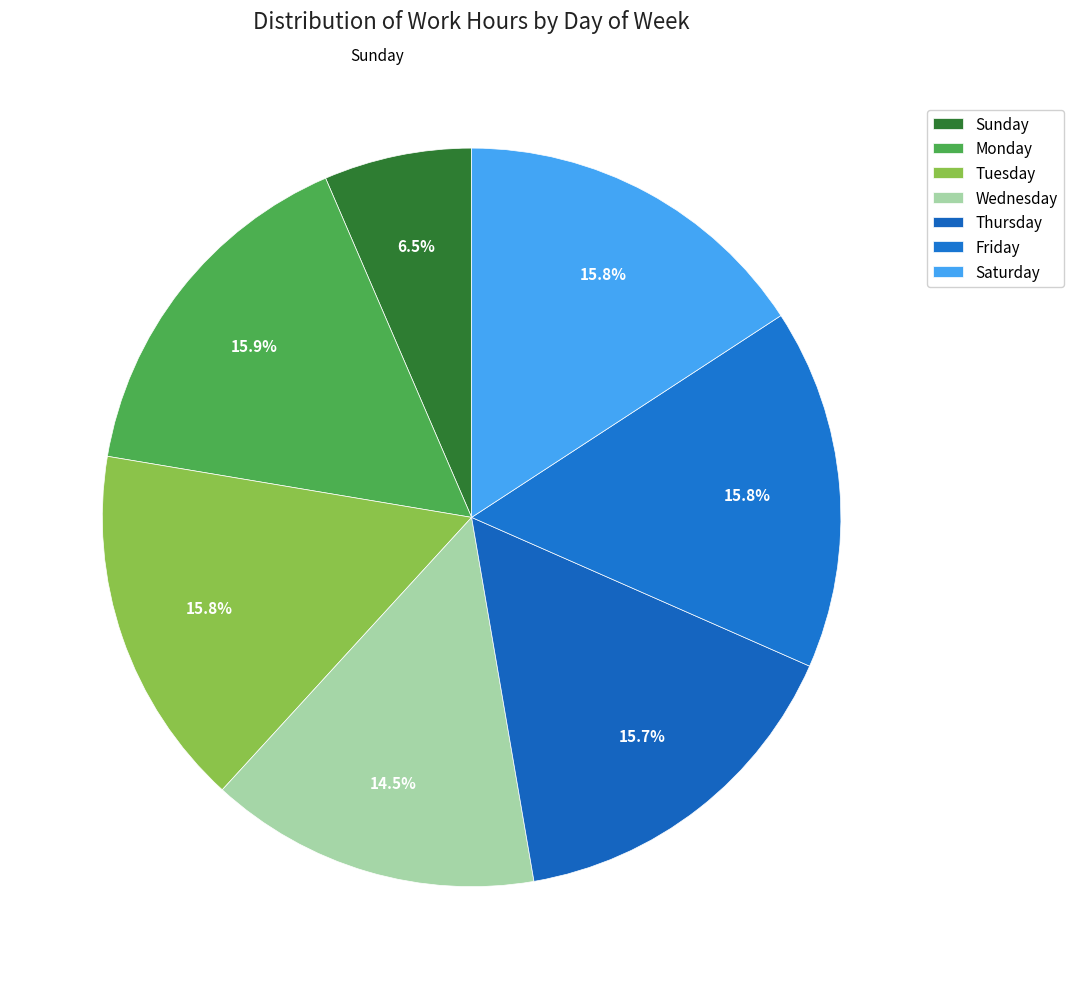

Which slice is the largest?

Mon_2